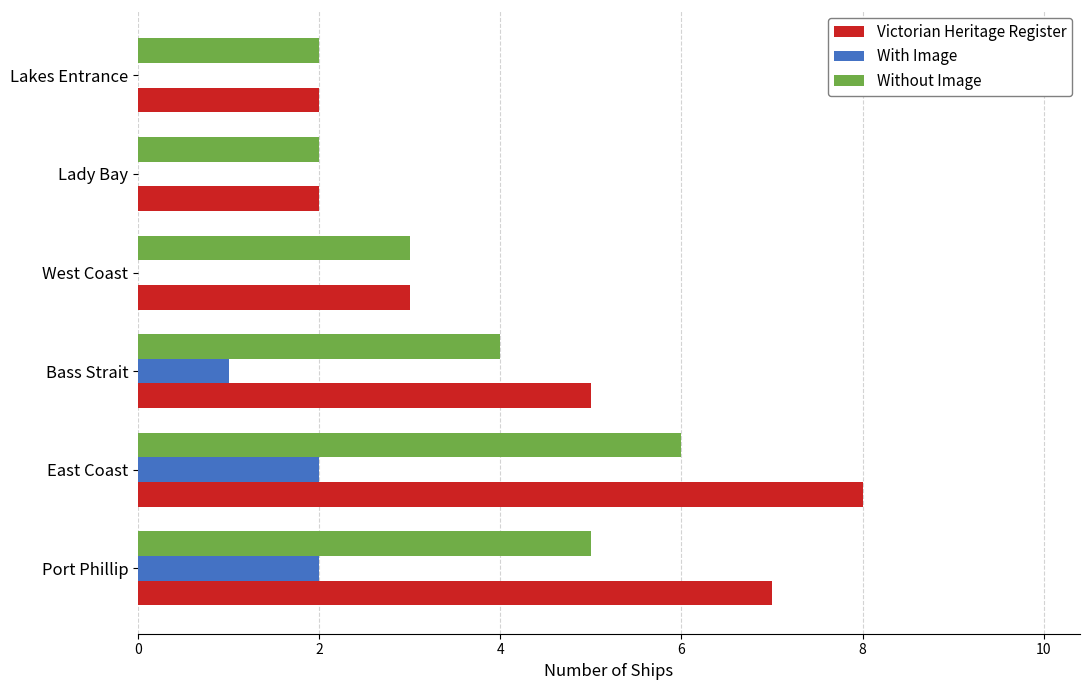

Between Port Phillip and Lady Bay, which series saw the biggest shift?

Victorian Heritage Register